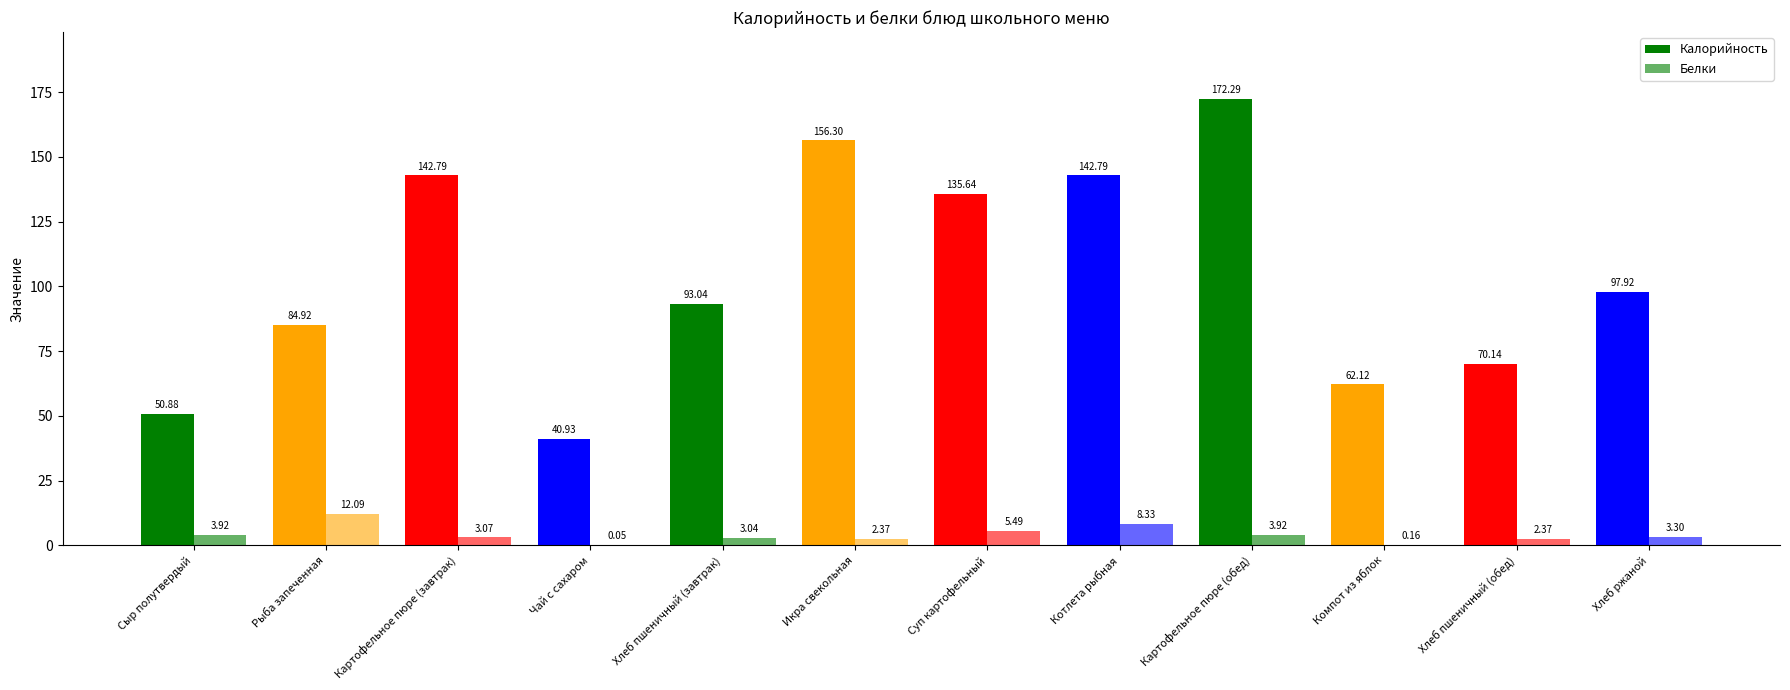

Does the chart contain stacked bars?

No